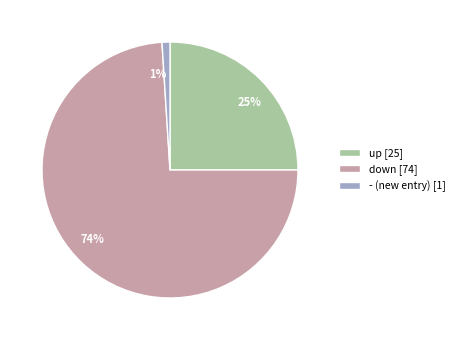

To the nearest percent, what is the average slice percentage?

33%